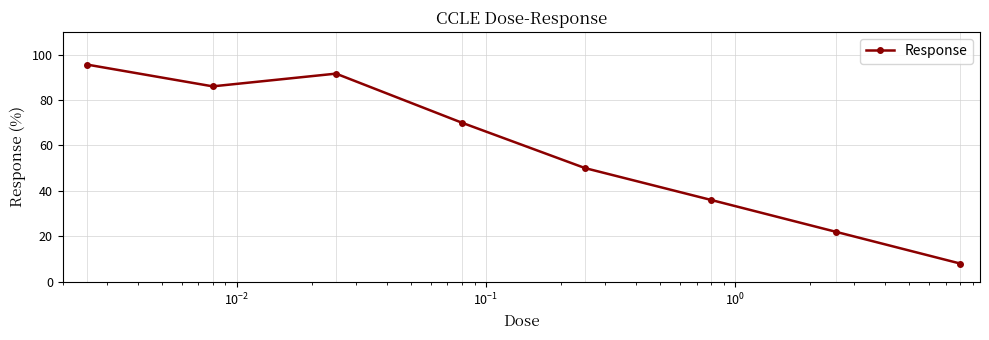

What is the difference between the second highest and minimum values?

83.6